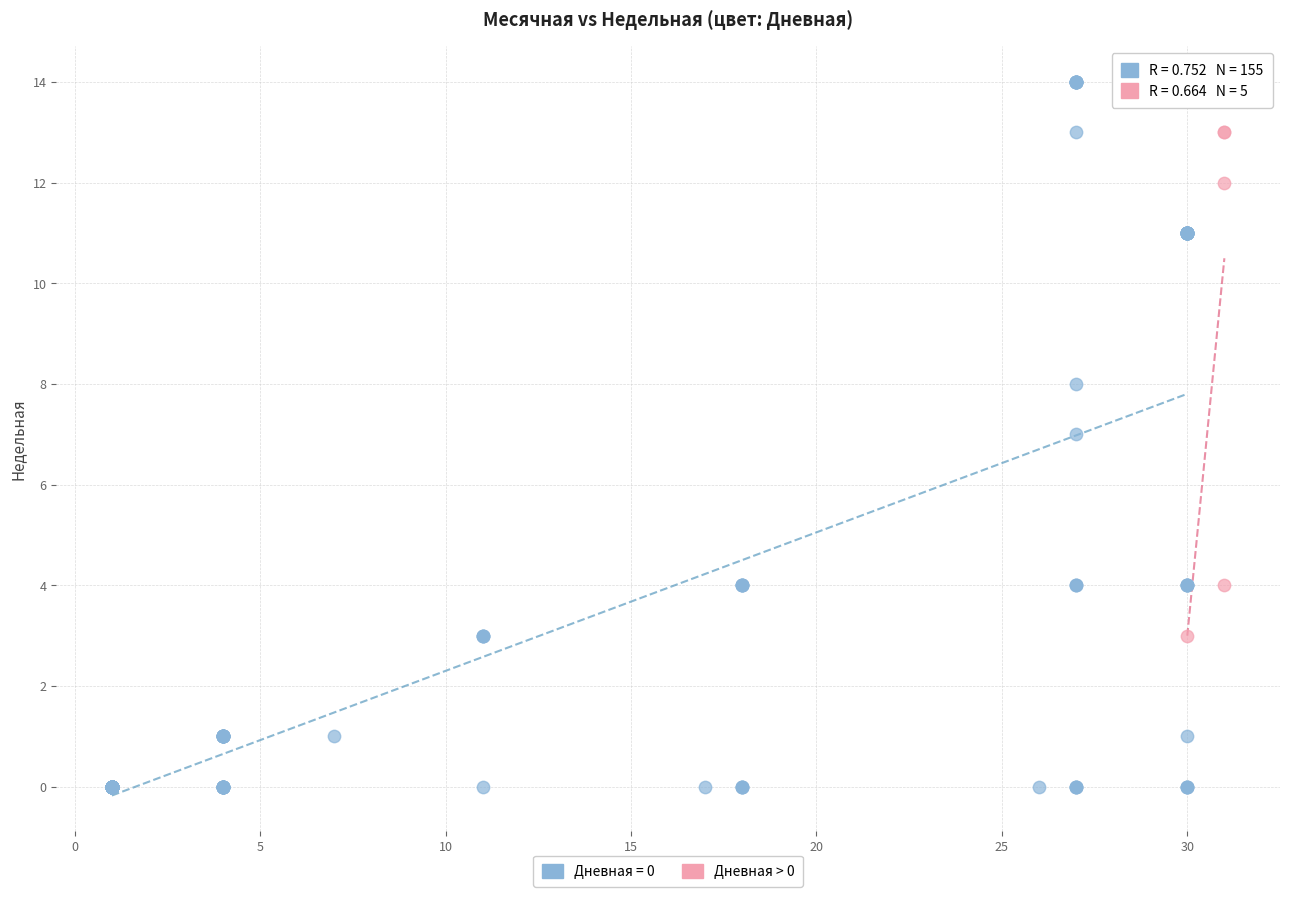

Which series has the widest spread of Y values?

Дневная = 0